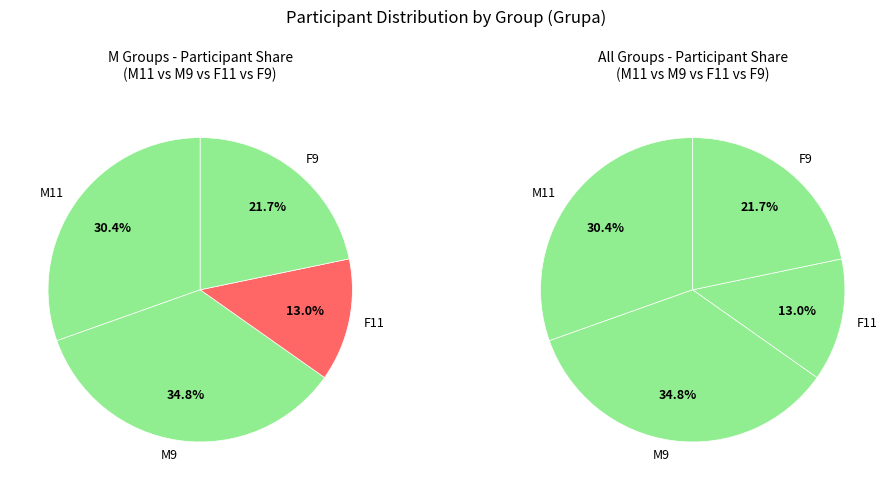

What percentage is the 1 slice, to the nearest percent?

35%